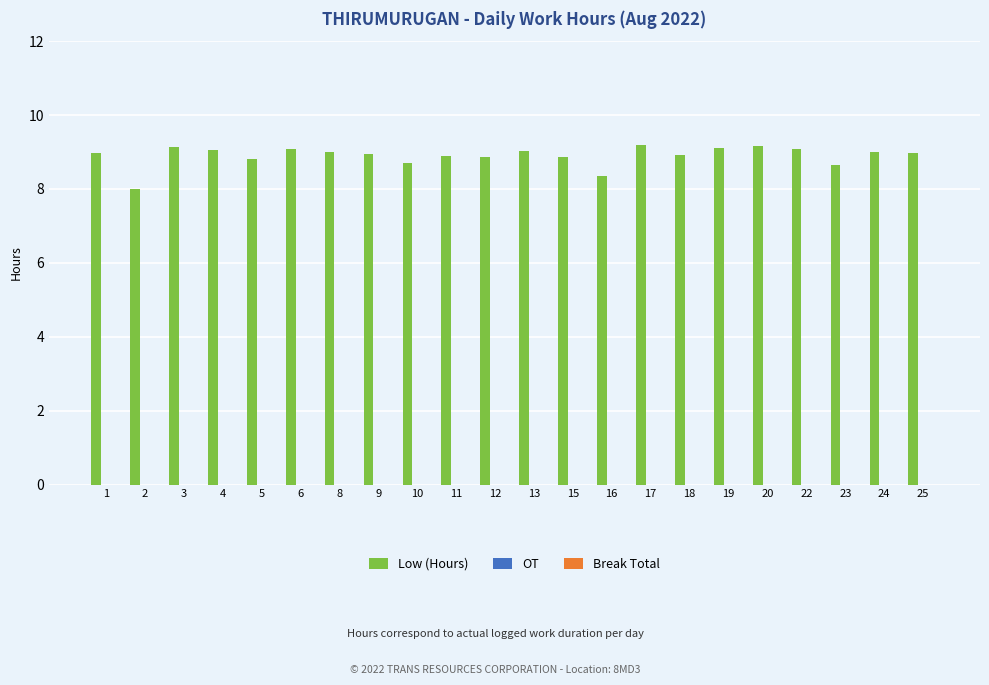

True or false: the data shows 3.3 at 9.

False